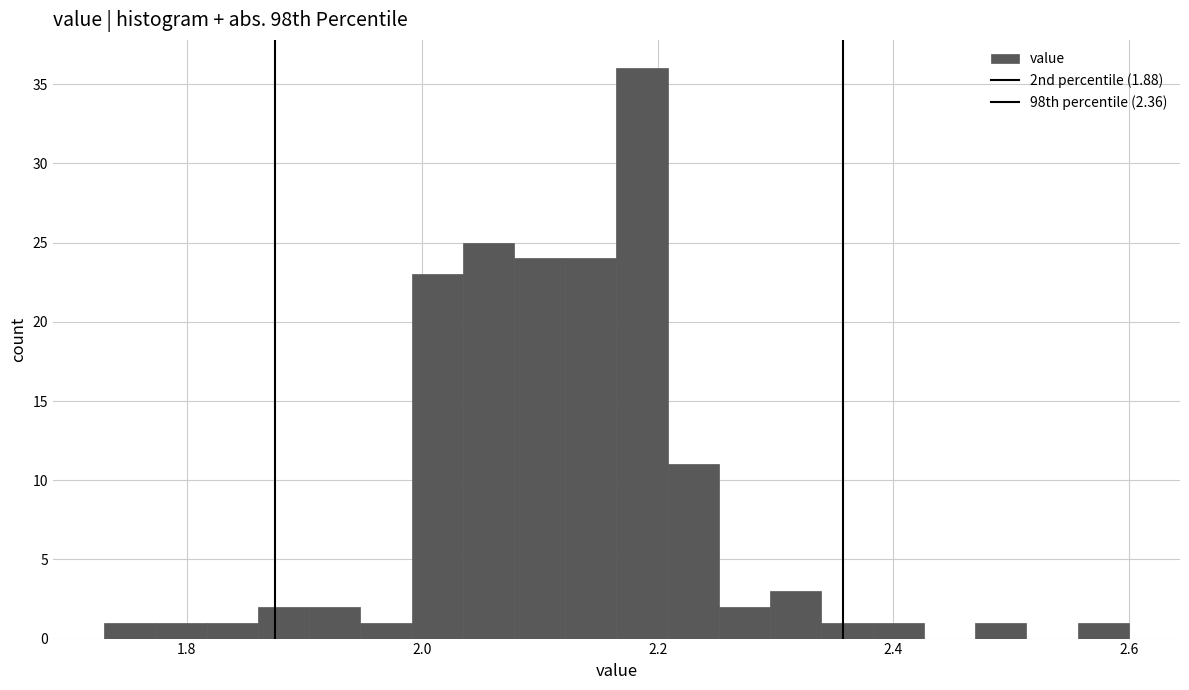

Read against the x-axis, roughly where is the centre of the tallest bar?

2.18